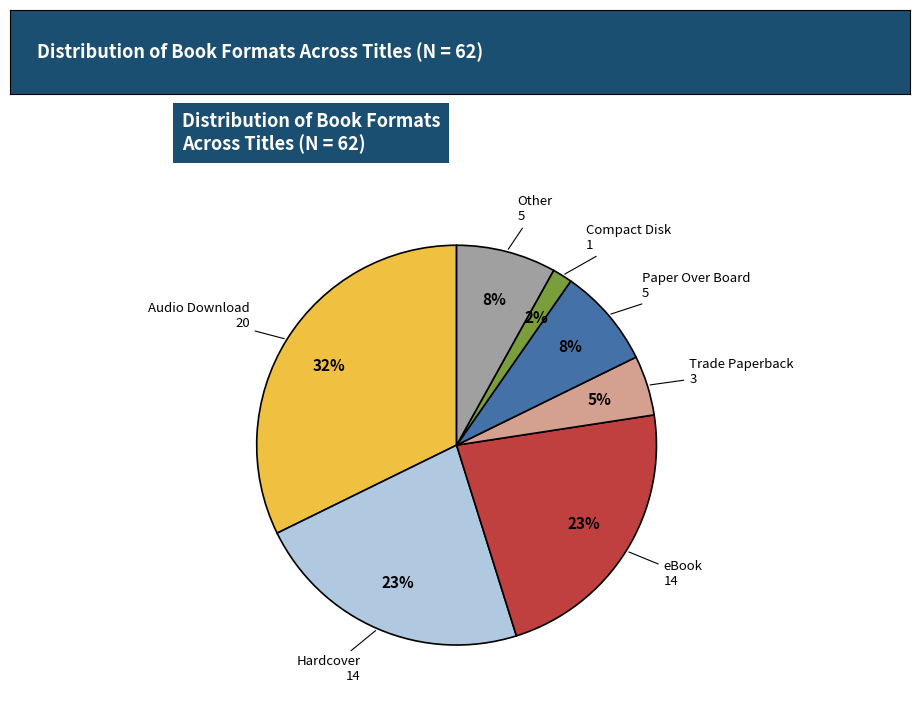

How many slices are in this pie chart?

7